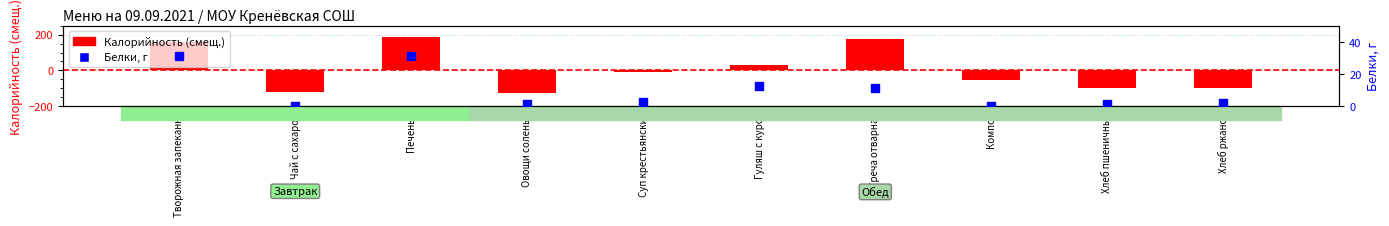

What are all the series names shown in the legend?

Калорийность (смещ.), Белки, г